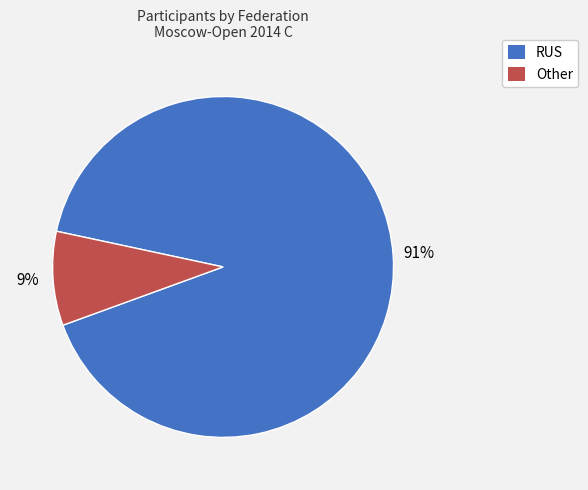

Which category has the smallest portion of the pie?

Other